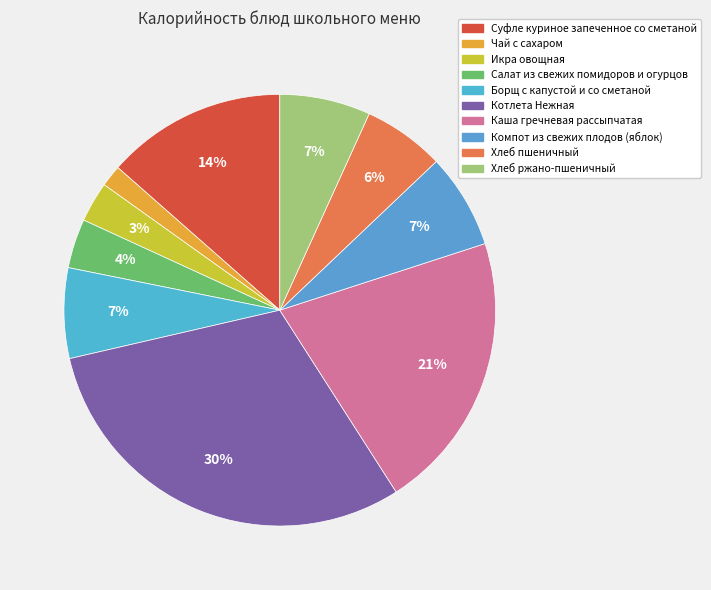

Which slice is the largest?

Котлета Нежная